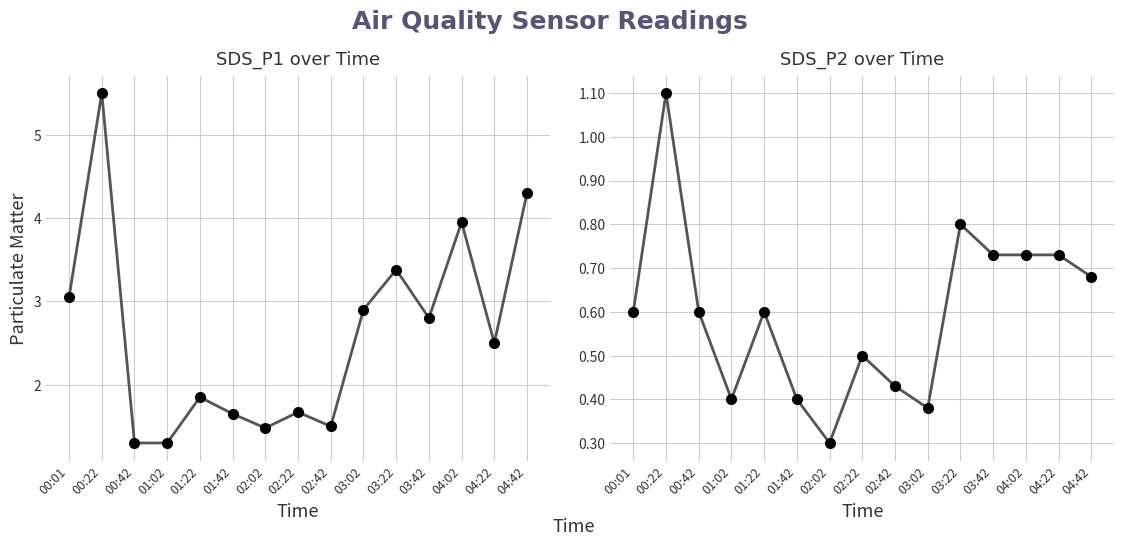

How many data points in SDS_P1 are above 2?

8